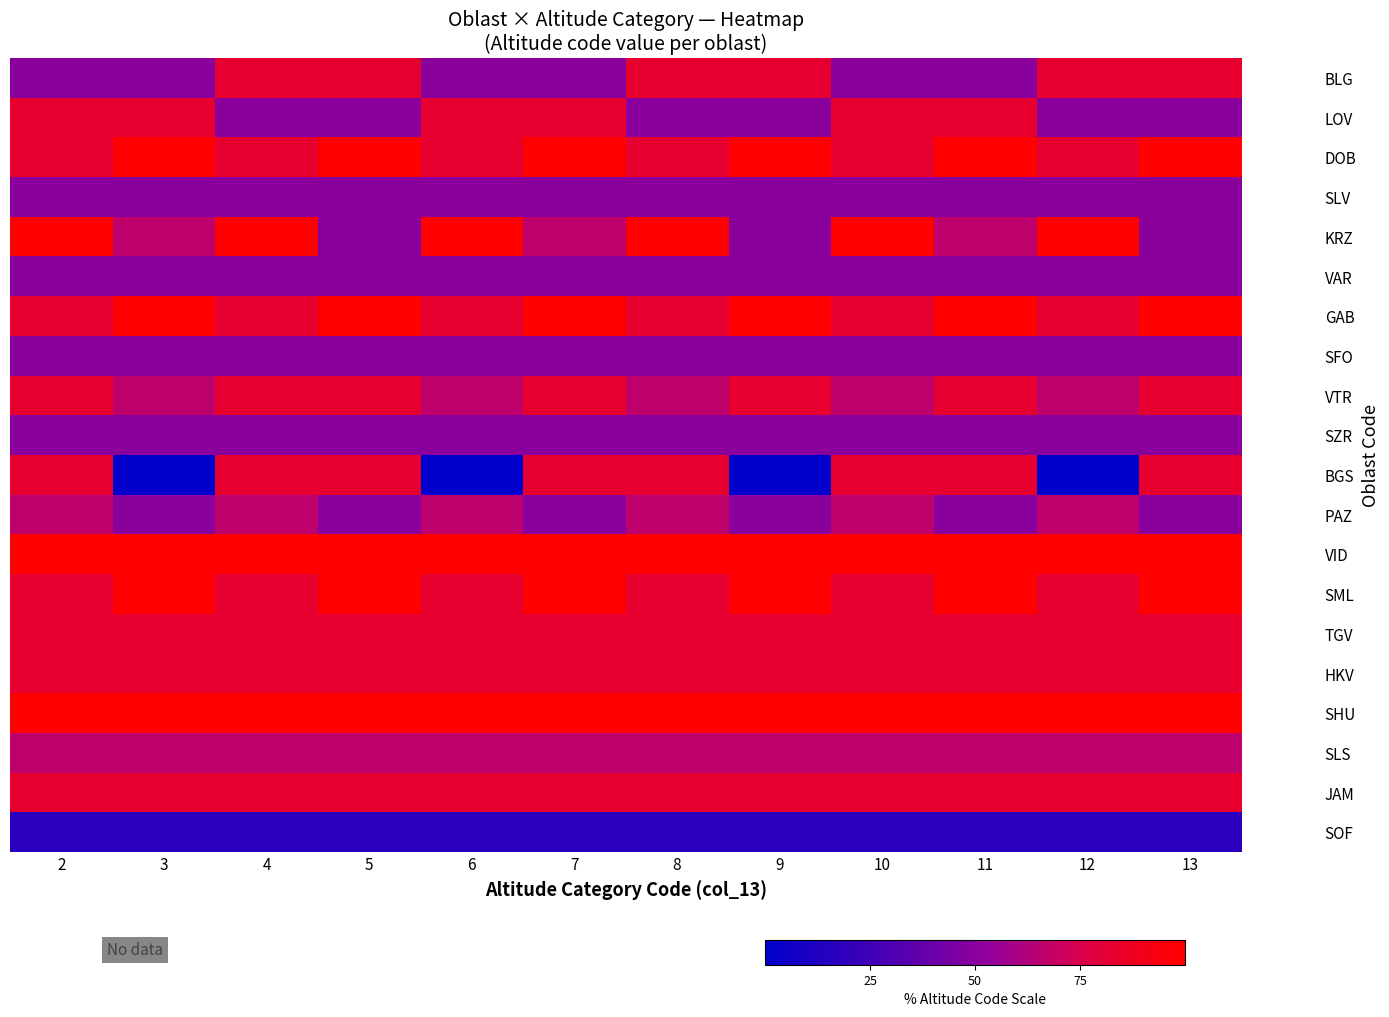

Which series has the largest total across all categories?

VID